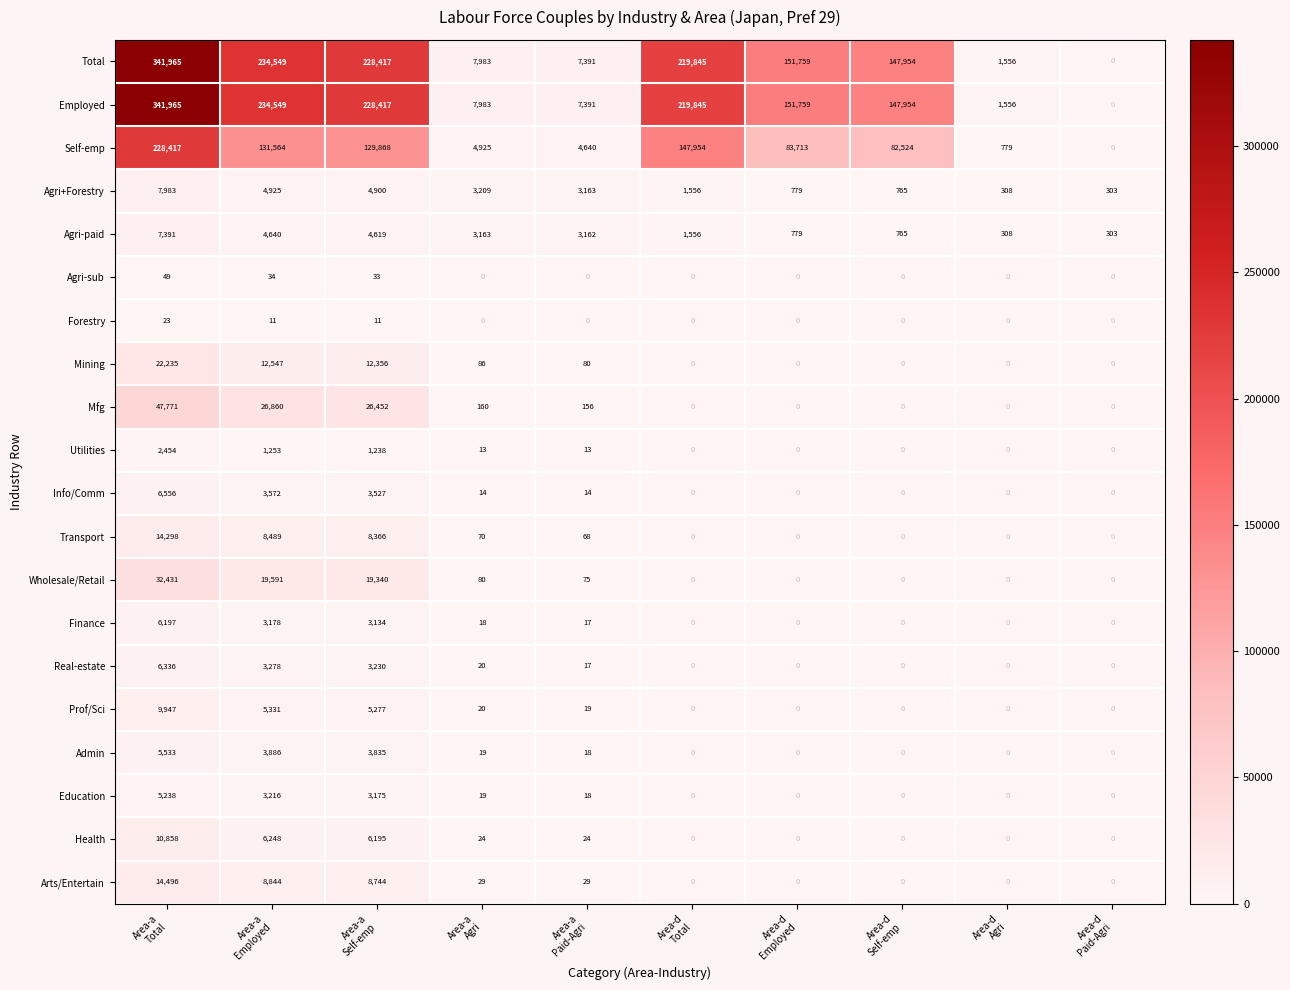

What is the difference between the maximum and minimum values in the Real-estate series?

6336